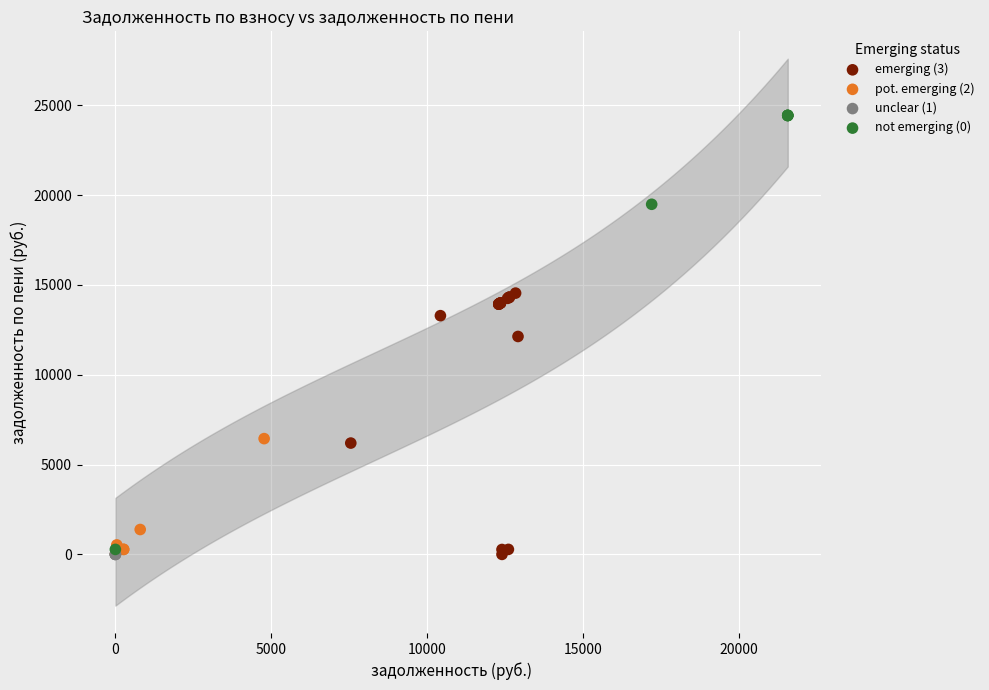

Which series reaches the maximum Y coordinate?

not emerging (0)